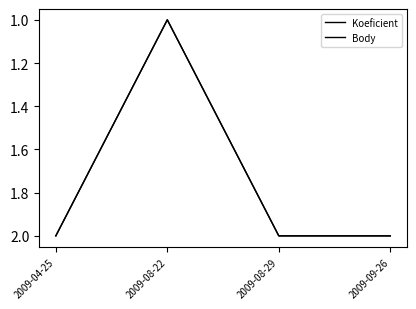

Reading right to left, extract all data points from this chart.

Koeficient: 2009-09-26=2	2009-08-29=2	2009-08-22=1	2009-04-25=2
Body: 2009-09-26=2	2009-08-29=2	2009-08-22=1	2009-04-25=2